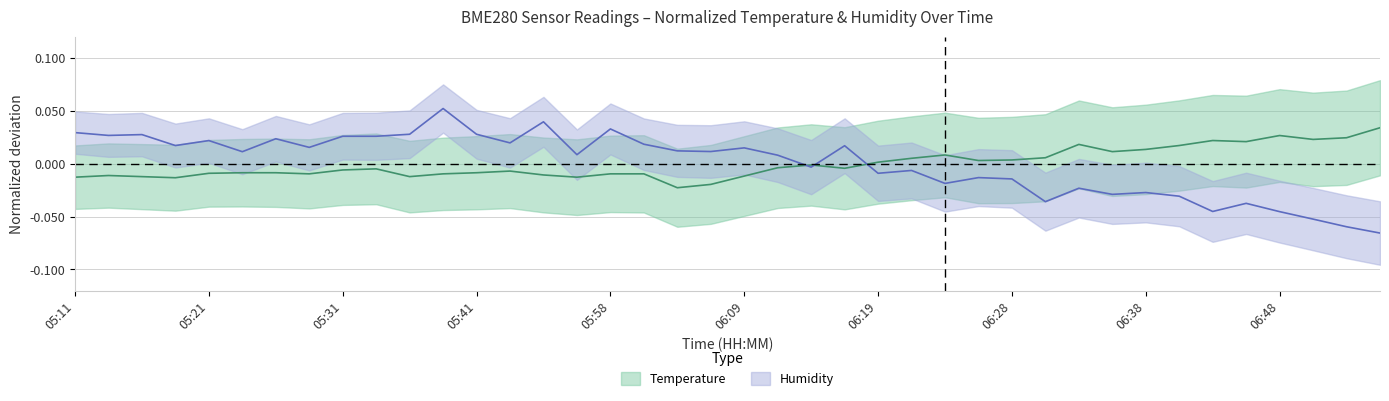

True or false: humidity has a value of -0.0 at 06:43.

True